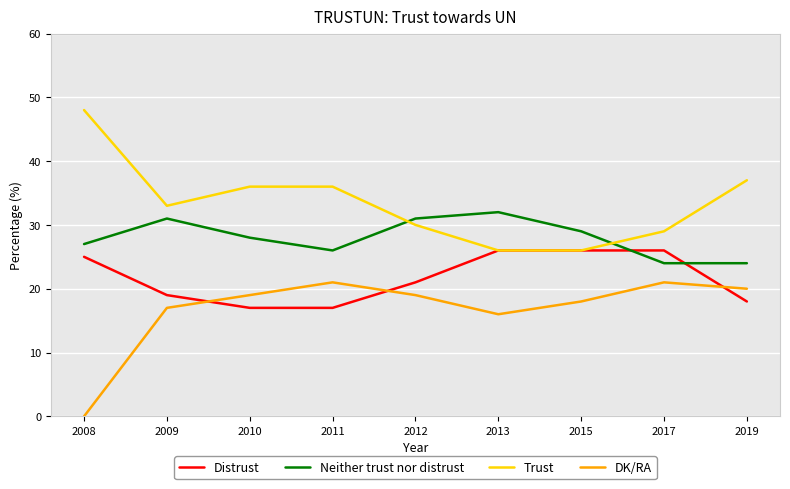

True or false: DK/RA and Neither trust nor distrust cross at least once.

False